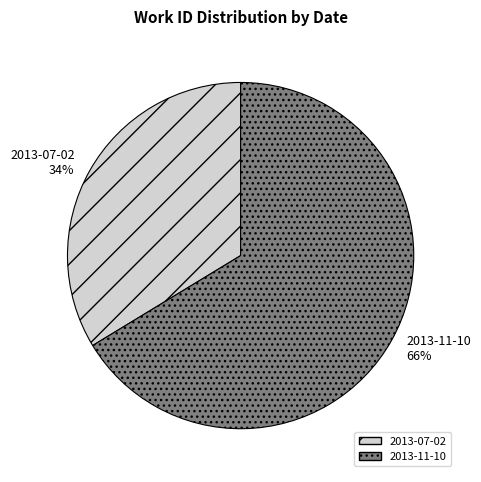

To the nearest percent, what is the combined percentage of 2013-07-02 and 2013-11-10?

100%